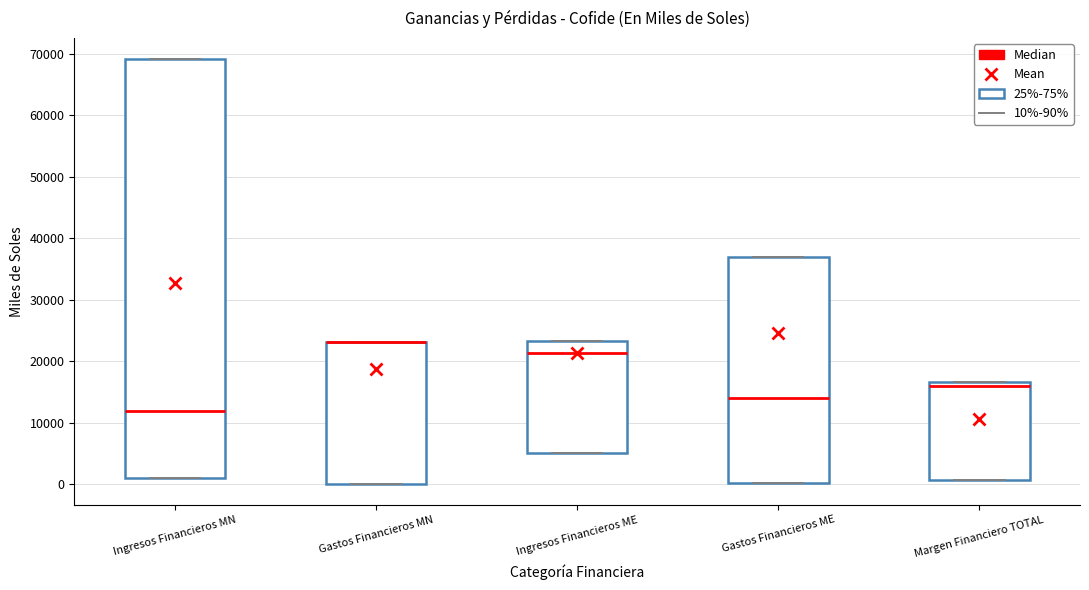

Reading left to right, transcribe this box plot: for each box, give where its median line is, the range the box spans, and where its two whiskers end, as read against the y-axis. The values are not printed on the chart, so give them approximately, as read against the axis.

Ingresos Financieros MN: median 12000, box 1000 to 69000, whiskers 1000 to 69000
Gastos Financieros MN: median 23000 (drawn on the box's upper edge), box 0 to 23000, whiskers 0 to 23000
Ingresos Financieros ME: median 21000, box 5000 to 23000, whiskers 5000 to 23000
Gastos Financieros ME: median 14000, box 0 to 37000, whiskers 0 to 37000
Margen Financiero TOTAL: median 16000, box 1000 to 17000, whiskers 1000 to 17000